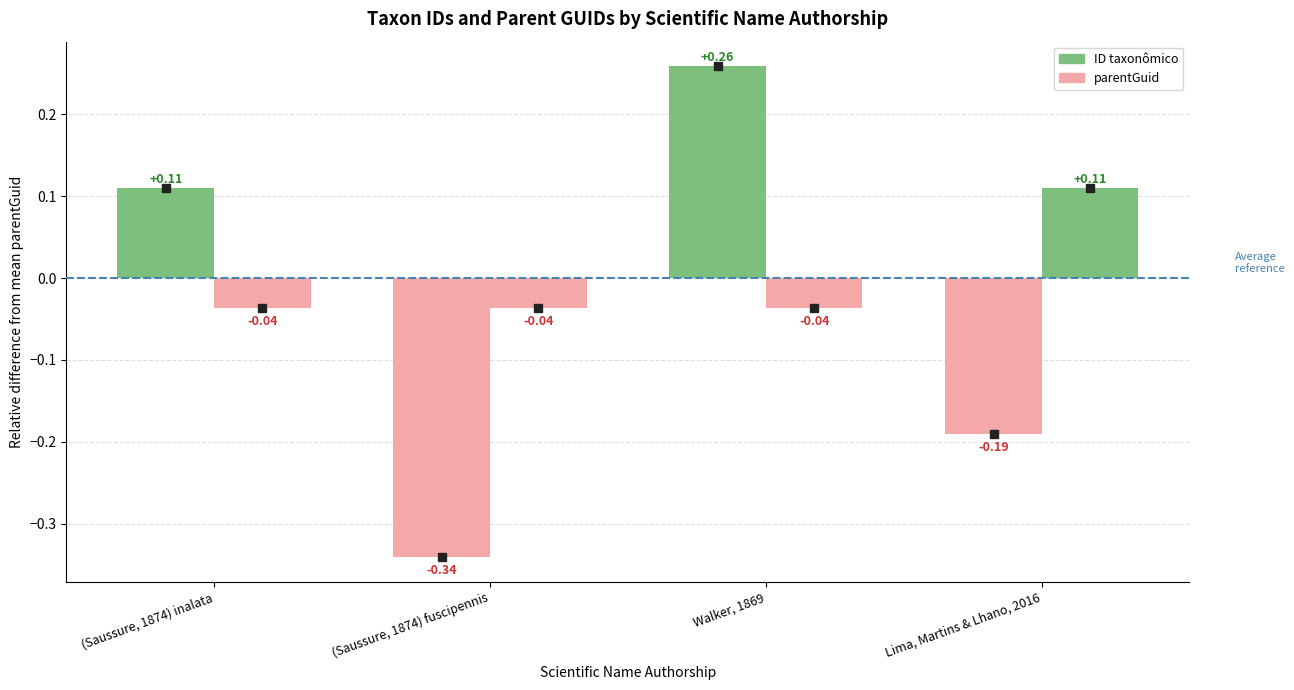

How many positive values does the parentGuid series have?

1